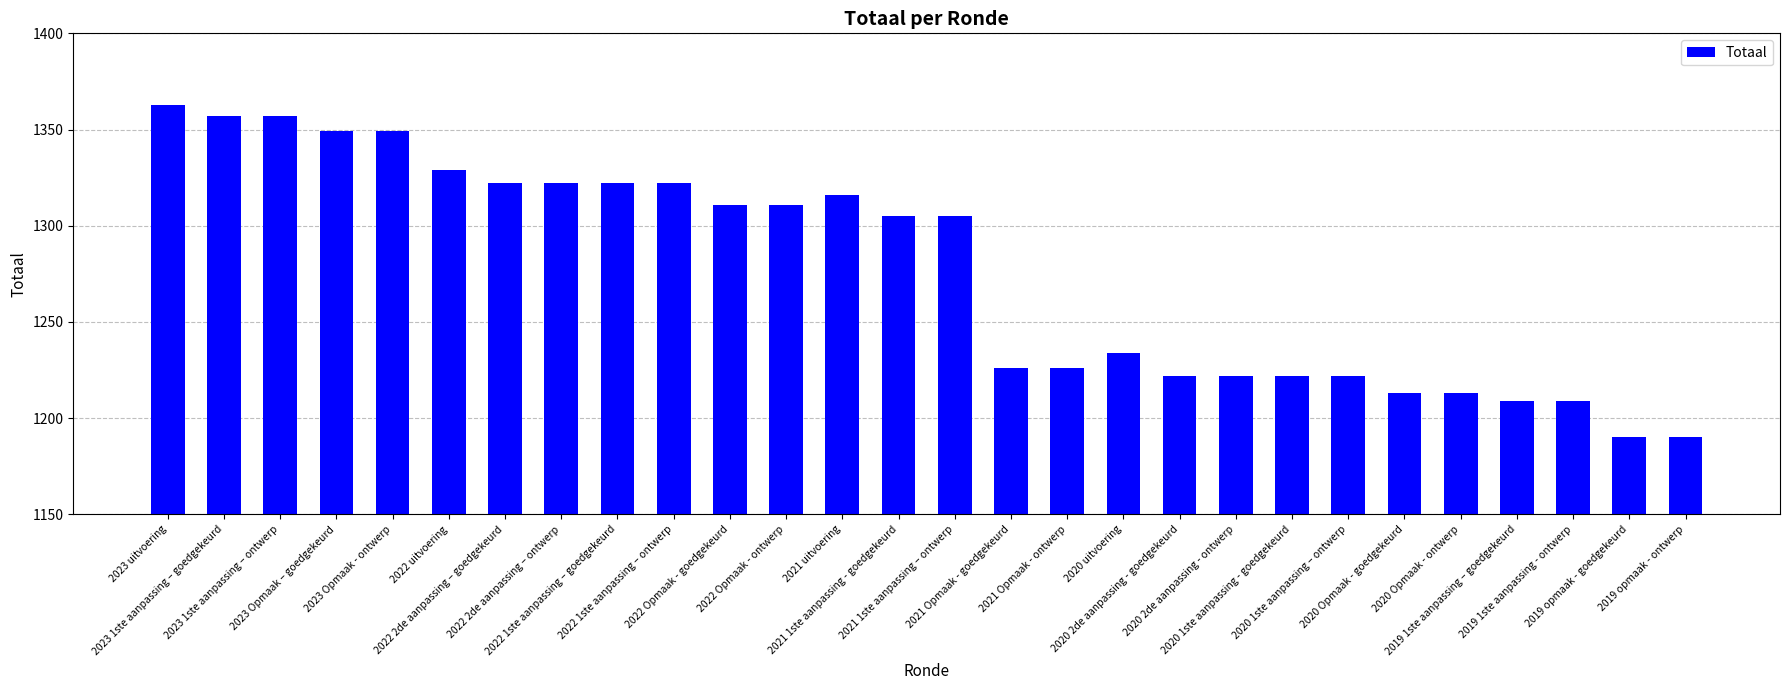

Between 2023 uitvoering and 2020 2de aanpassing - ontwerp, which is larger?

2023 uitvoering